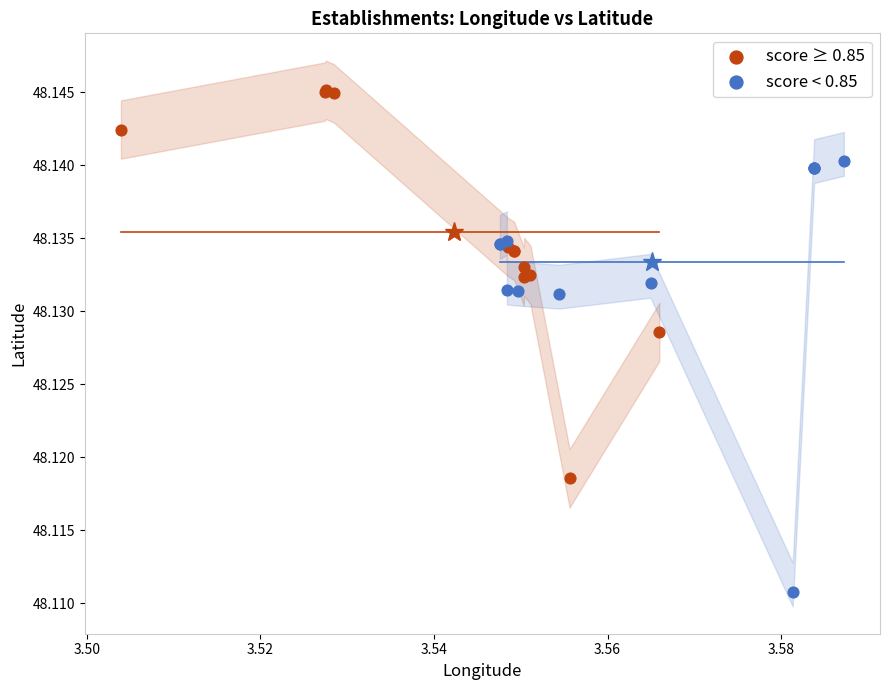

Which series reaches the maximum Y coordinate?

score ≥ 0.85